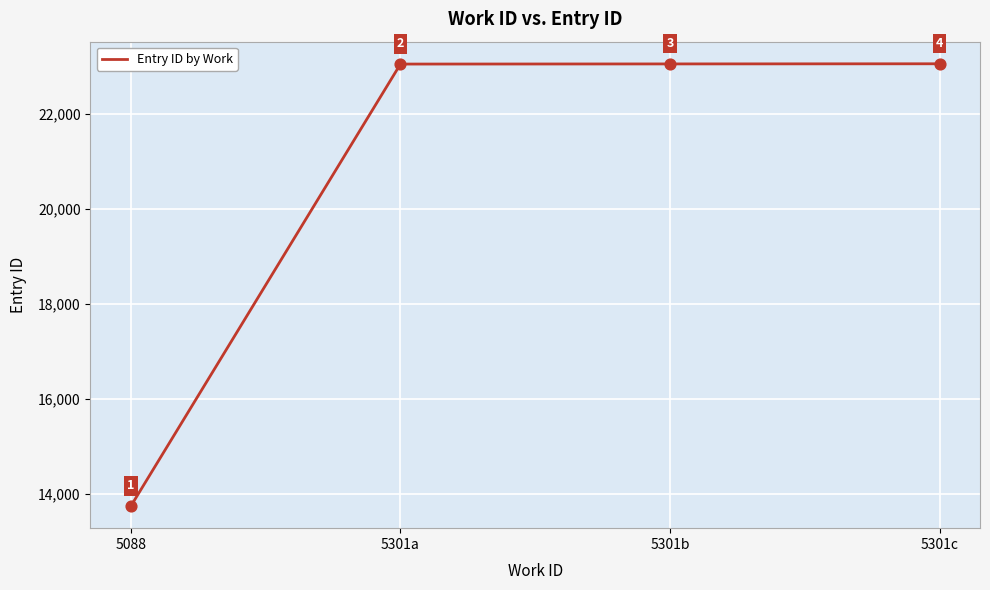

Between 5301a and 5088, which is larger?

5301a